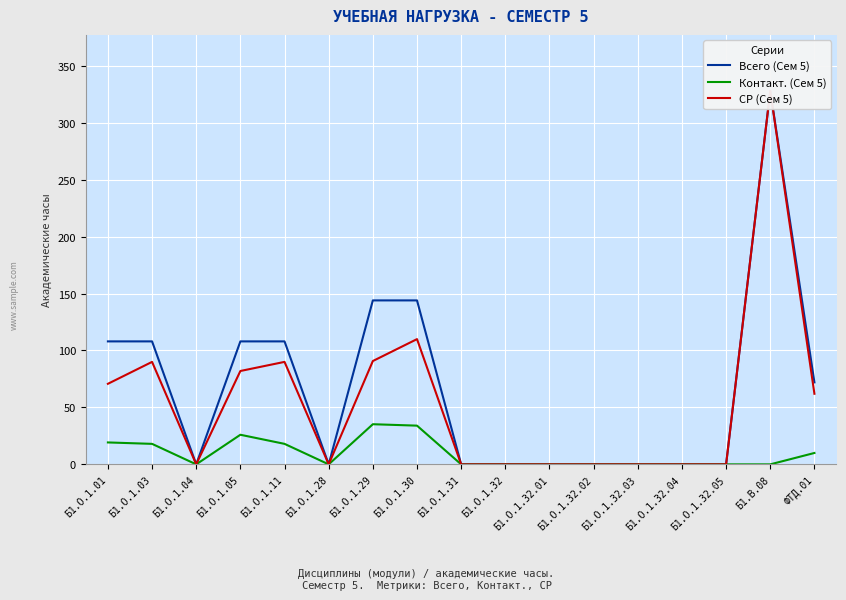

How many distinct data groups are displayed?

3